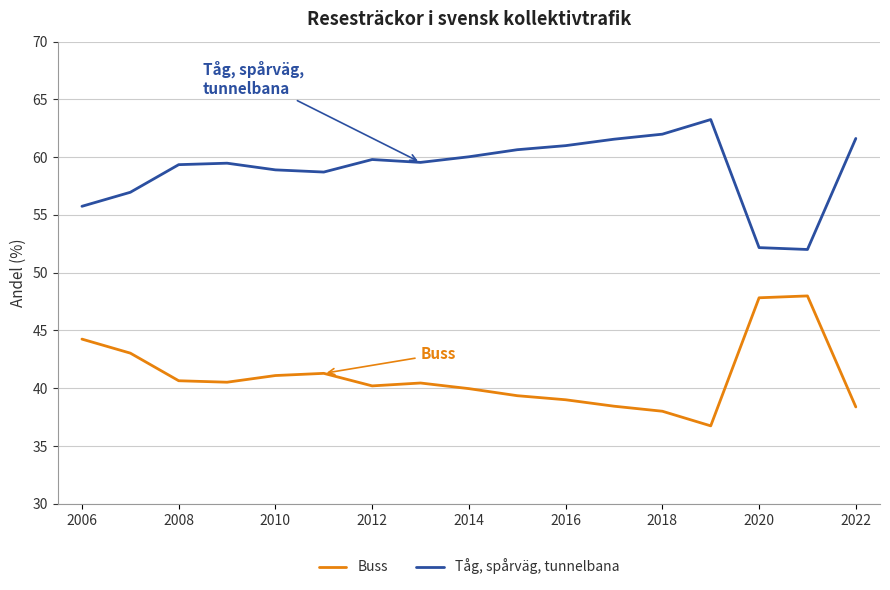

Which series has the largest total across all categories?

Tåg, spårväg, tunnelbana